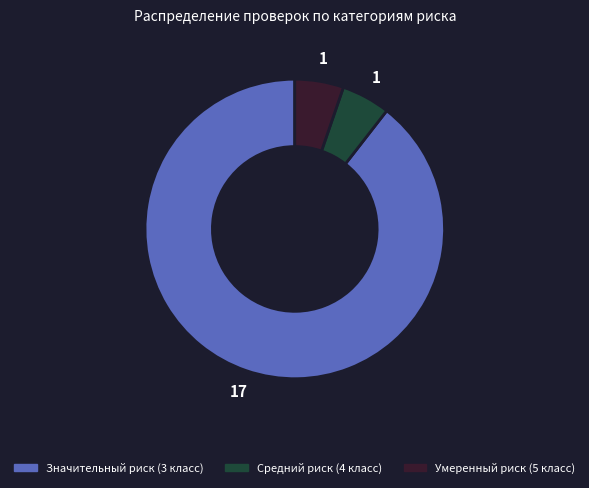

Is there any slice that represents more than half of the pie?

Yes